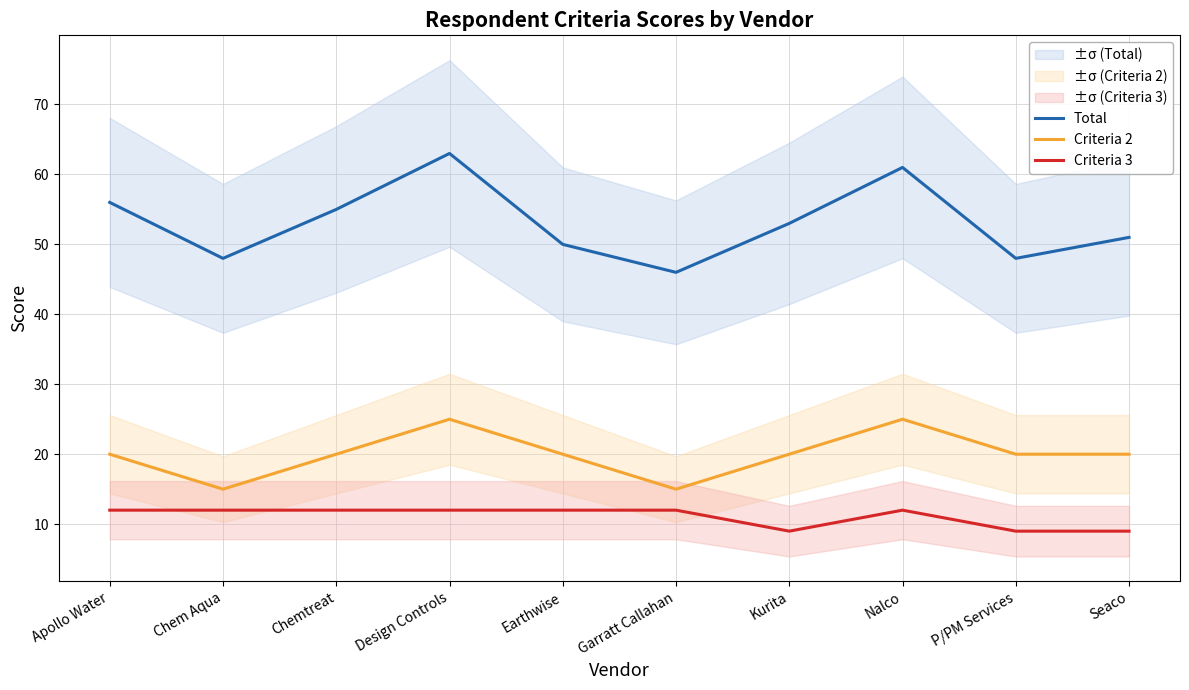

Which series has the largest range (max minus min)?

Total